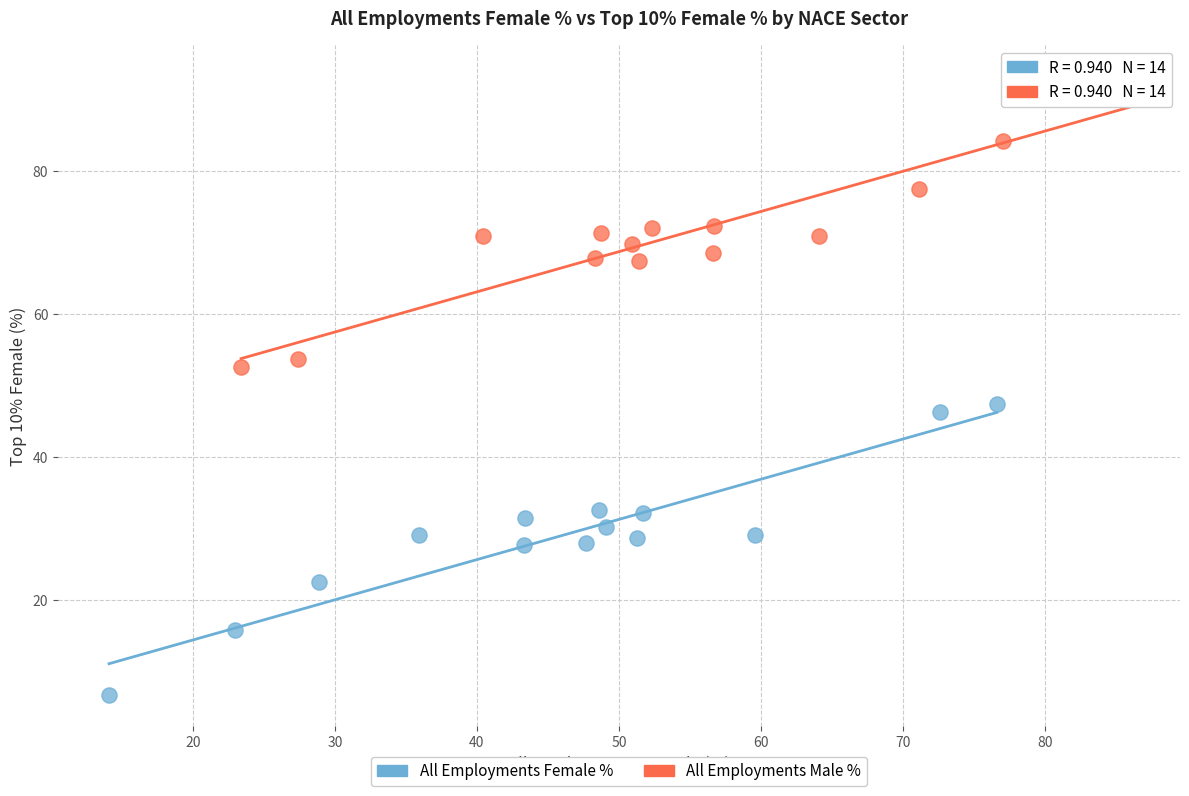

Which series contains the highest Y value?

All Employments Male %